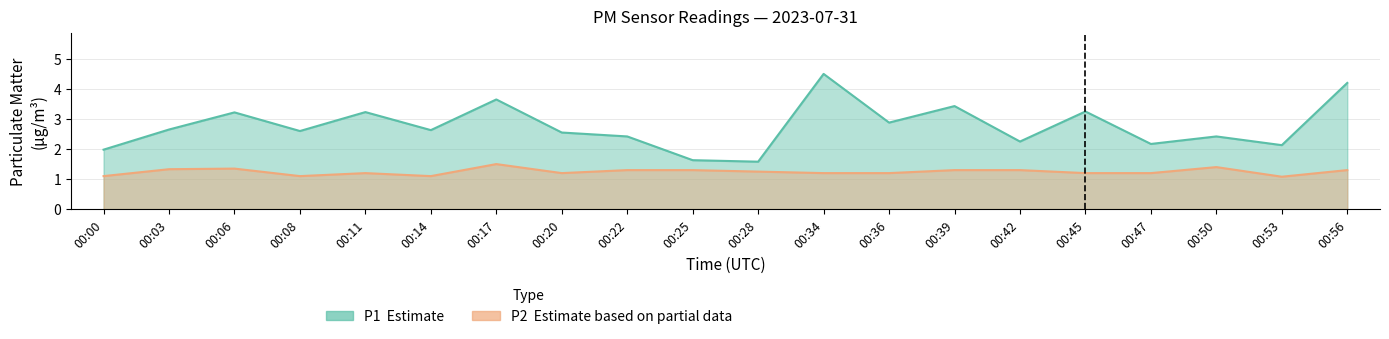

List the series in order of their peak value, highest first.

P1, P2